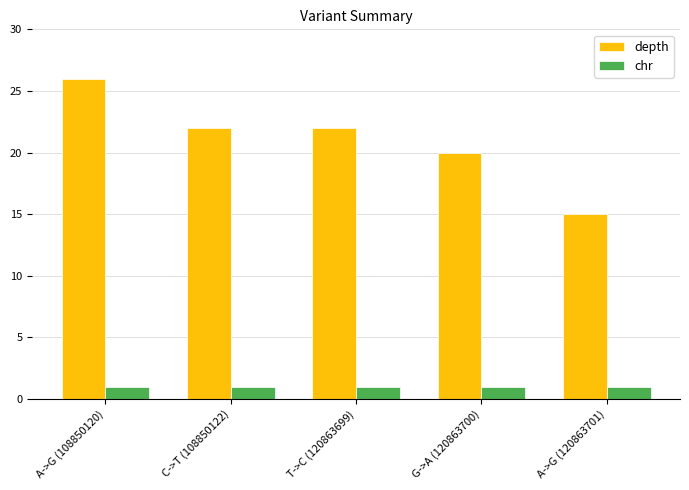

Rank the series by their maximum value, from lowest to highest.

chr, depth